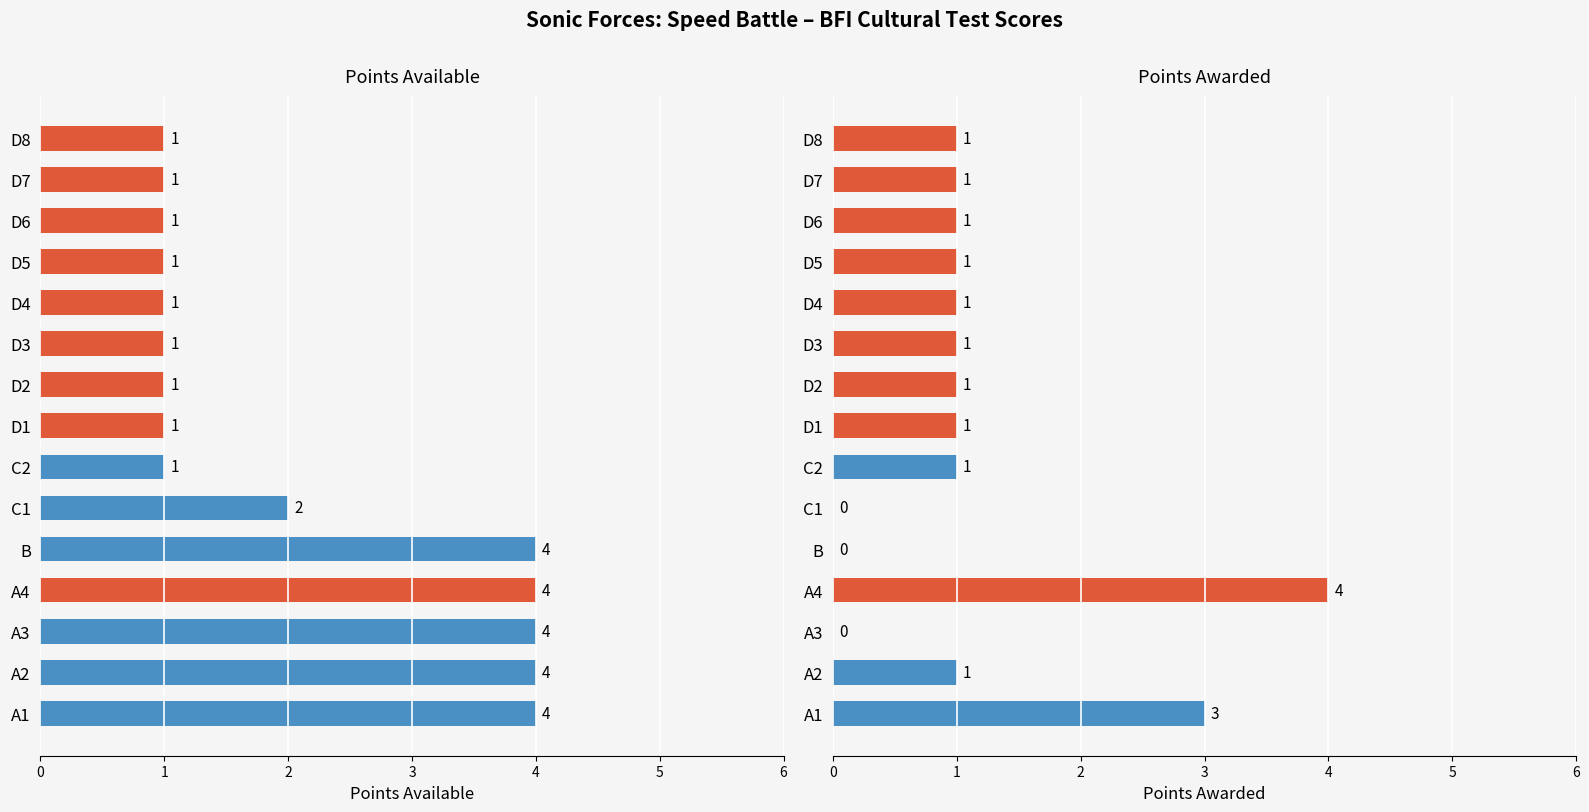

Reading left to right, what are all the values shown in this chart?

Points Available: 4	4	4	4	4	2	1	1	1	1	1	1	1	1	1
Points Awarded: 3	1	0	4	0	0	1	1	1	1	1	1	1	1	1